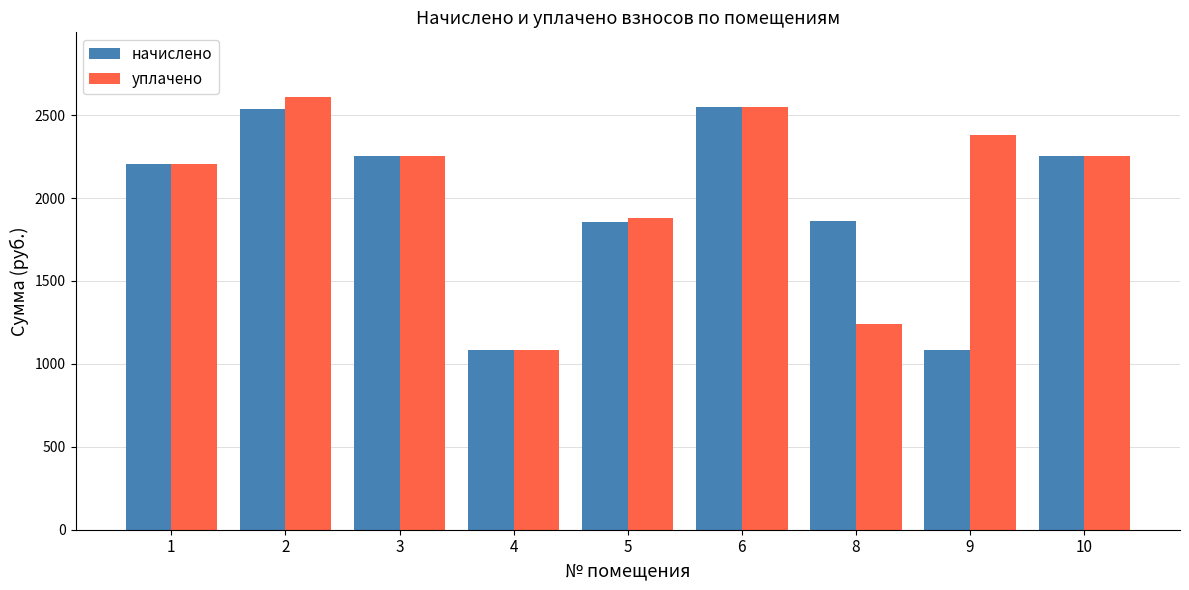

What value does the уплачено series have at 4?

1085.1